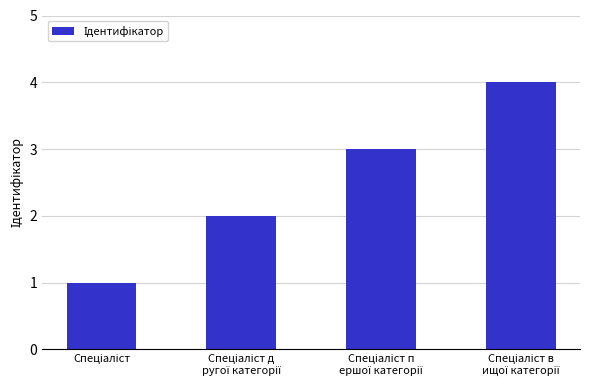

What is the difference between the maximum and minimum values?

3